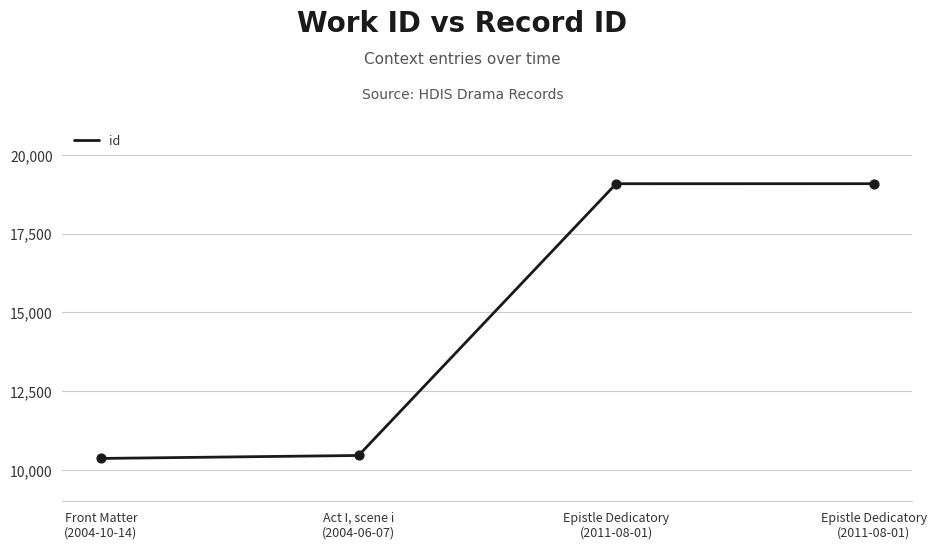

Which has a higher value, Front Matter
(2004-10-14) or Epistle Dedicatory
(2011-08-01)?

Epistle Dedicatory
(2011-08-01)